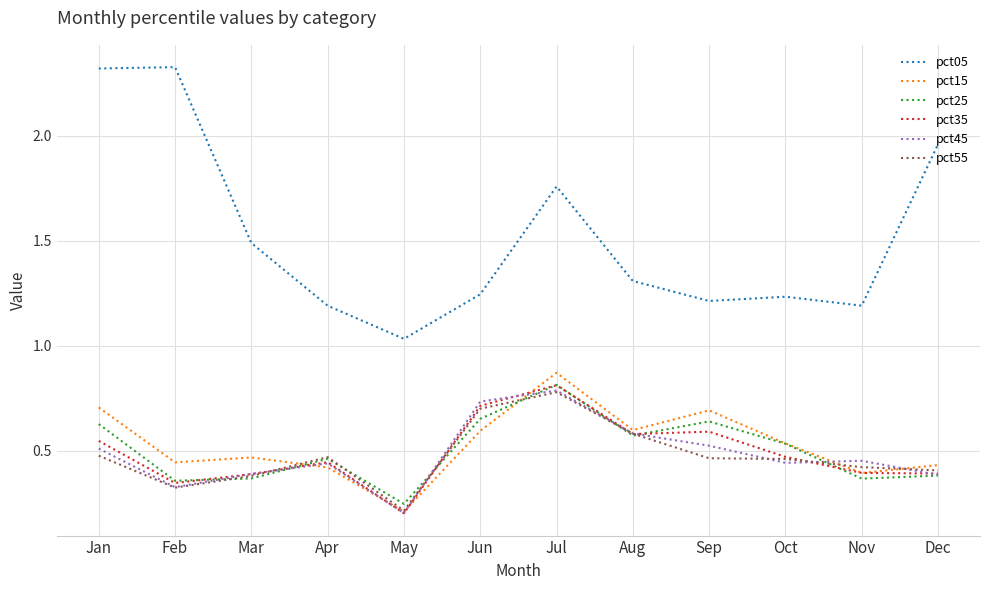

Does the chart display data point markers on the line(s)?

No